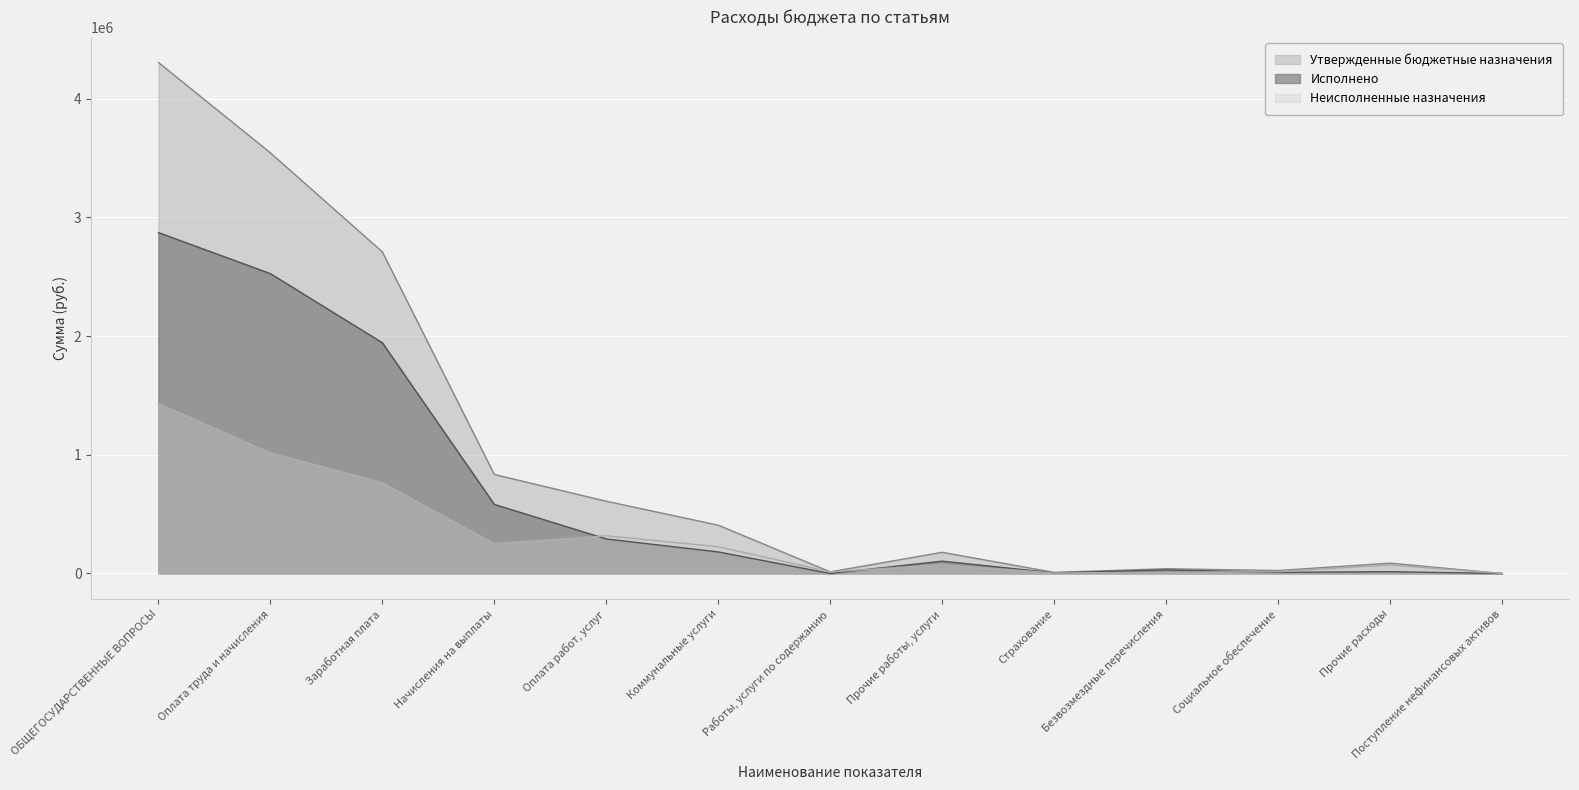

True or false: Утвержденные бюджетные назначения and Исполнено intersect in this chart.

False